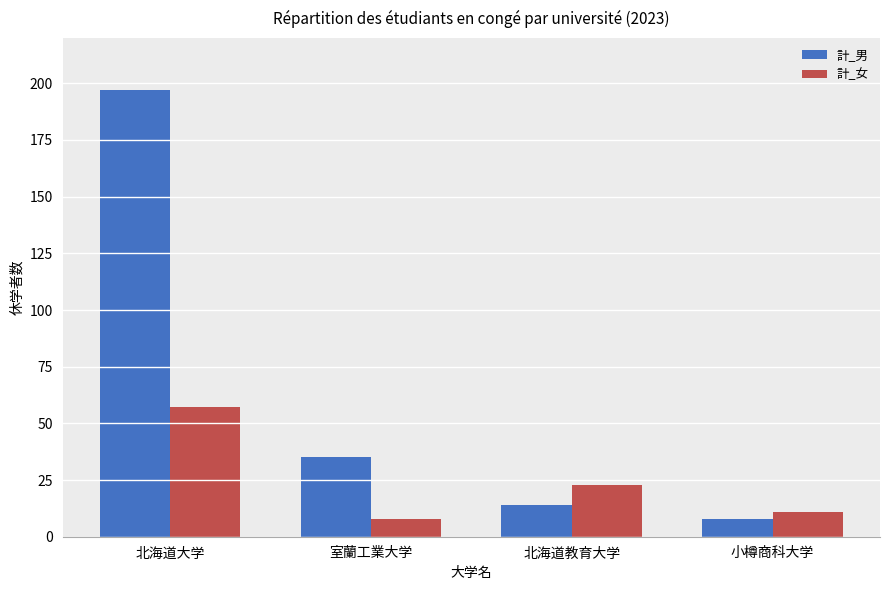

Are the bars grouped side by side (vs. stacked)?

Yes